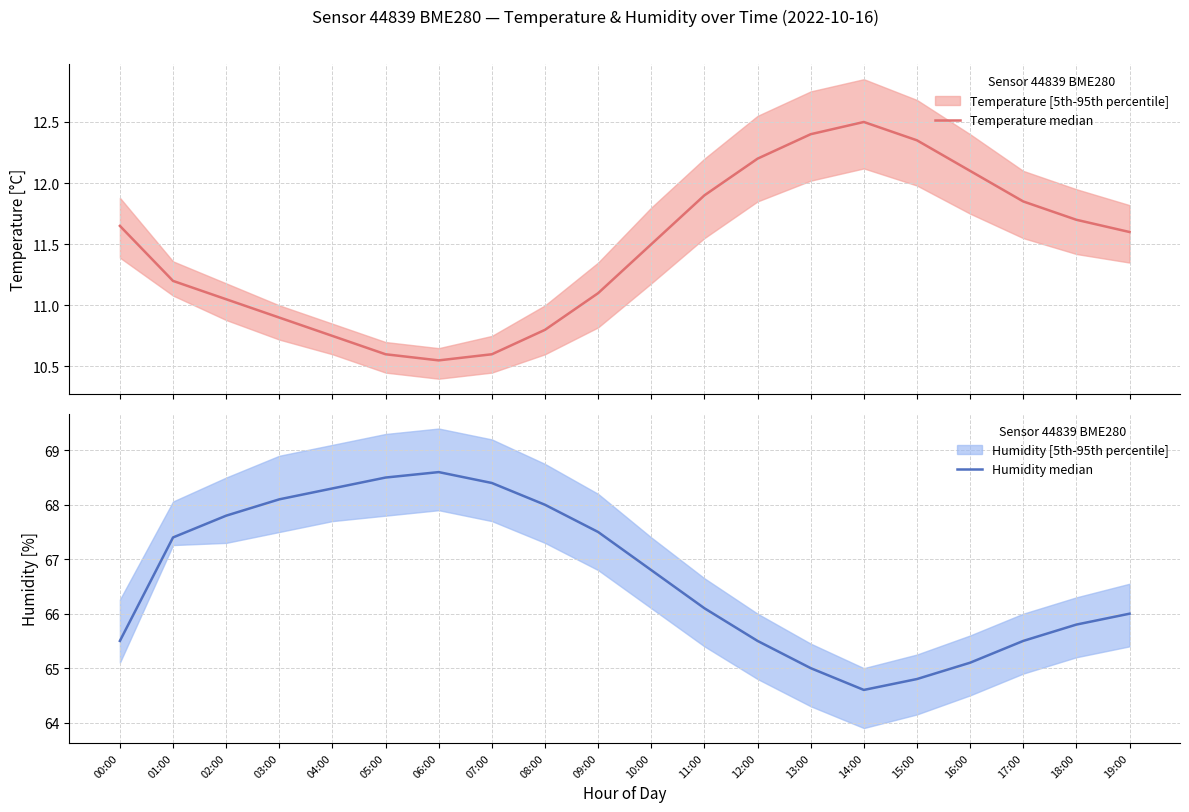

Reading left to right, transcribe all the data shown in this chart.

Temperature median: 00:00=11.7	01:00=11.2	02:00=11.1	03:00=10.9	04:00=10.8	05:00=10.6	06:00=10.6	07:00=10.6	08:00=10.8	09:00=11.1	10:00=11.5	11:00=11.9	12:00=12.2	13:00=12.4	14:00=12.5	15:00=12.3	16:00=12.1	17:00=11.8	18:00=11.7	19:00=11.6
Humidity median: 00:00=65.5	01:00=67.4	02:00=67.8	03:00=68.1	04:00=68.3	05:00=68.5	06:00=68.6	07:00=68.4	08:00=68.0	09:00=67.5	10:00=66.8	11:00=66.1	12:00=65.5	13:00=65.0	14:00=64.6	15:00=64.8	16:00=65.1	17:00=65.5	18:00=65.8	19:00=66.0